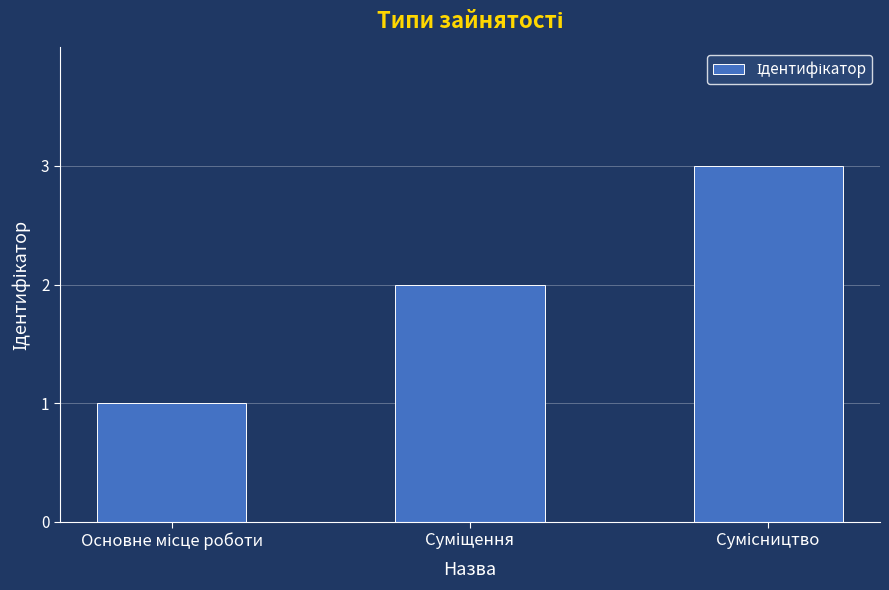

What is the sum of all values?

6